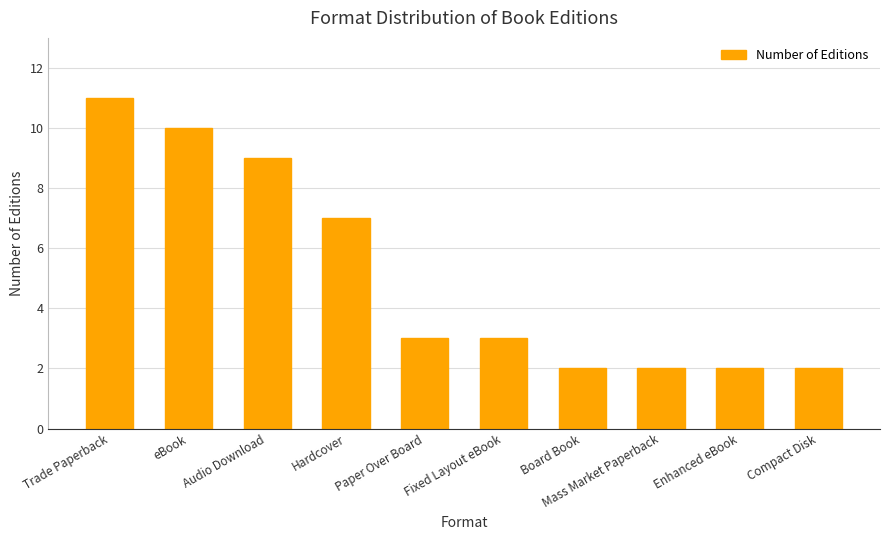

The value at Board Book is 2. True or false?

True